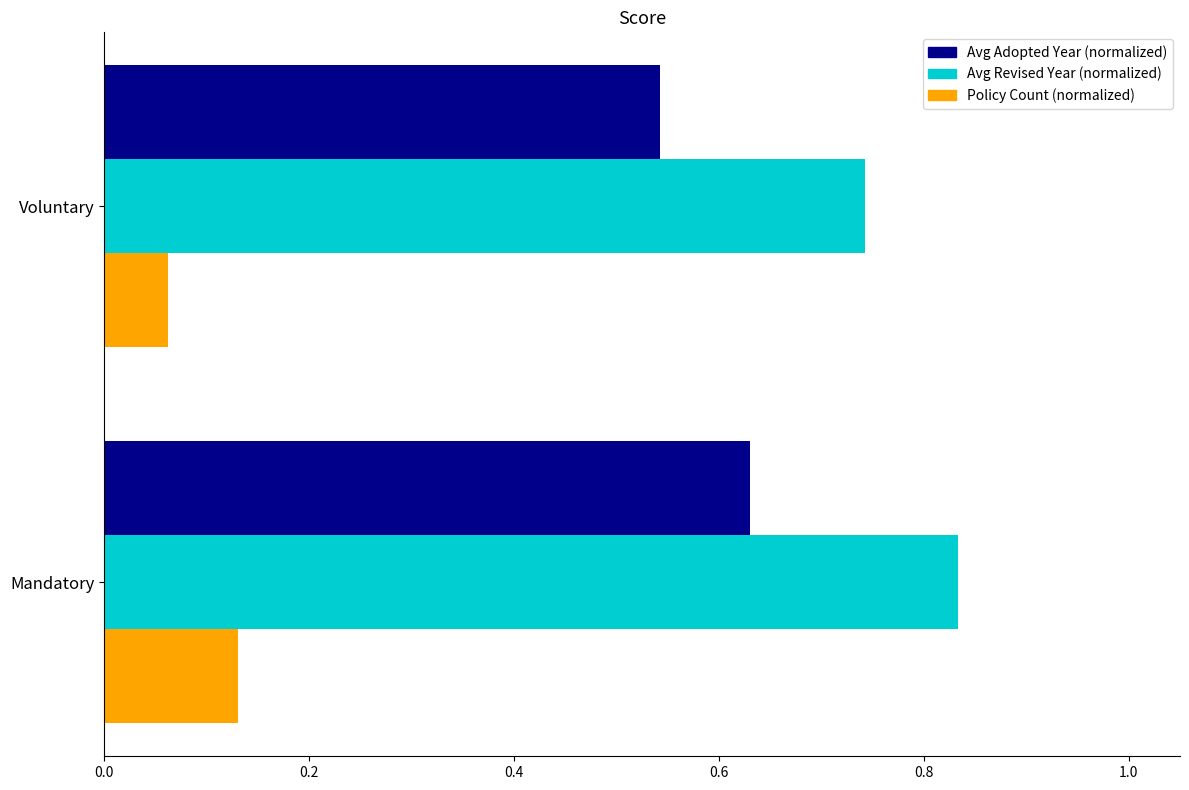

Which series has the widest spread of values?

Avg Revised Year (normalized)